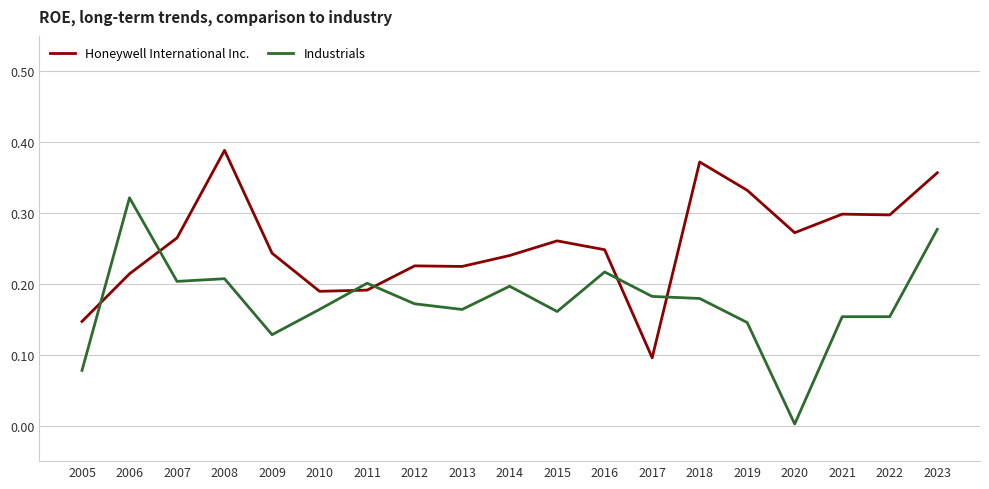

Which series has the largest total across all categories?

Honeywell International Inc.